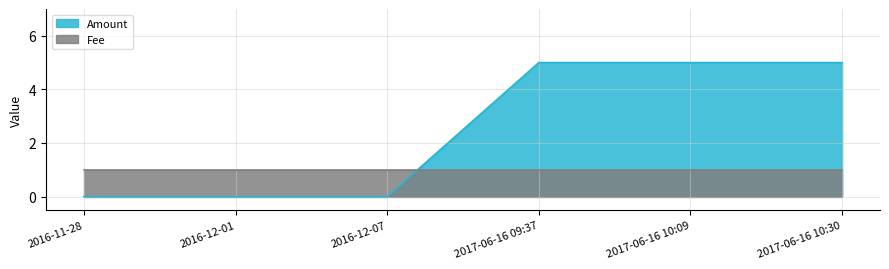

Rank the categories by value from highest to lowest.

2017-06-16 09:37, 2017-06-16 10:09, 2017-06-16 10:30, 2016-11-28, 2016-12-01, 2016-12-07